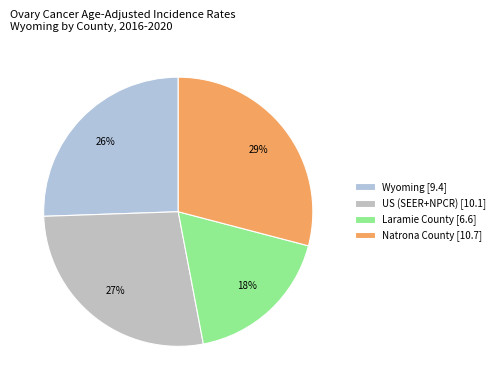

Is there a majority slice in this chart?

No